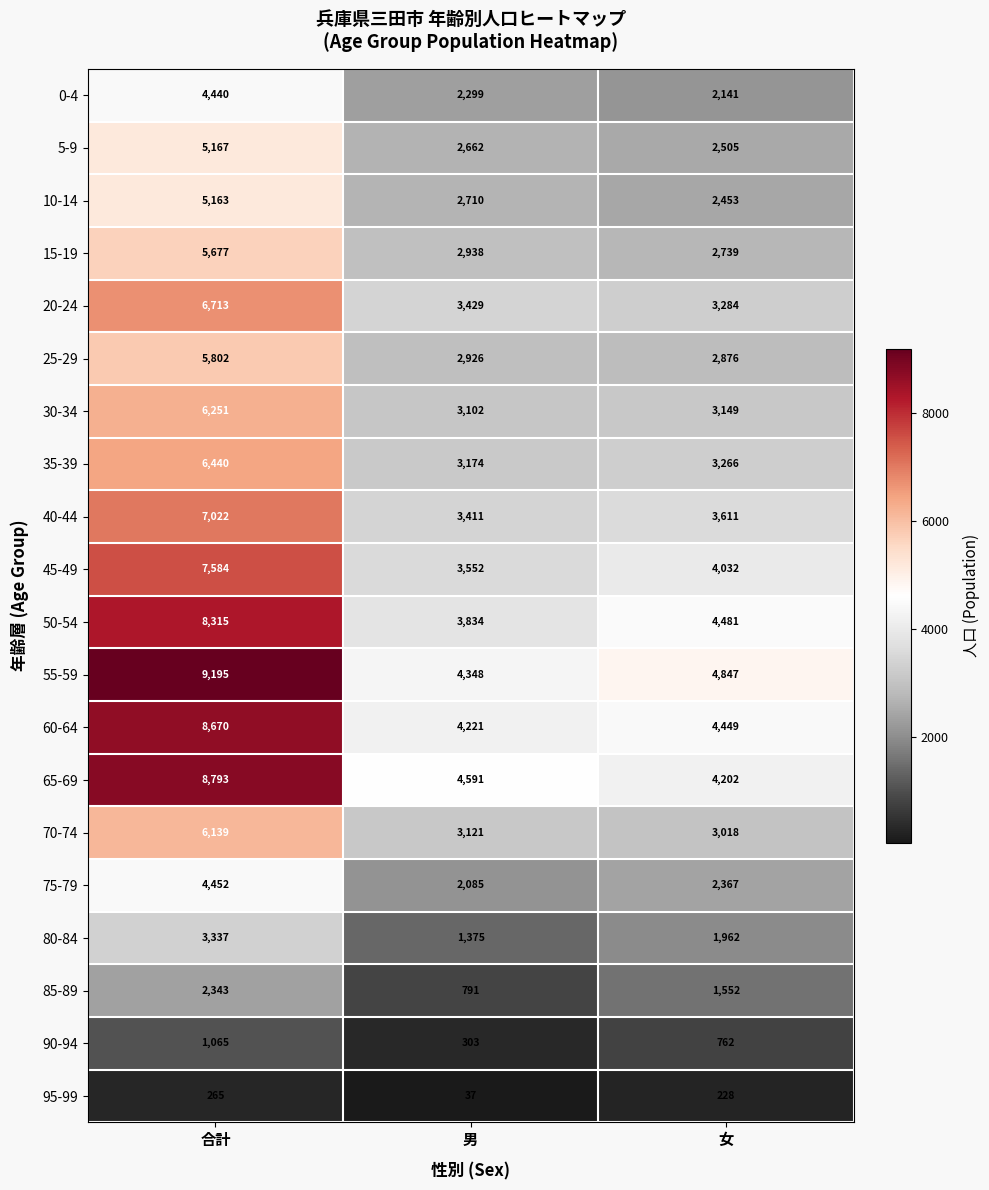

At 女, list the series in order from largest to smallest.

55-59, 50-54, 60-64, 65-69, 45-49, 40-44, 20-24, 35-39, 30-34, 70-74, 25-29, 15-19, 5-9, 10-14, 75-79, 0-4, 80-84, 85-89, 90-94, 95-99